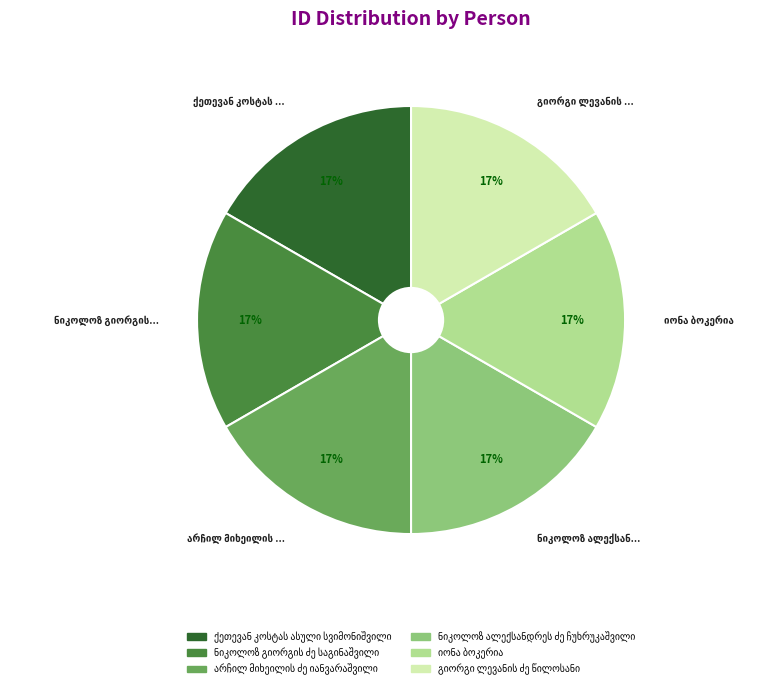

Is there any slice that represents more than half of the pie?

No